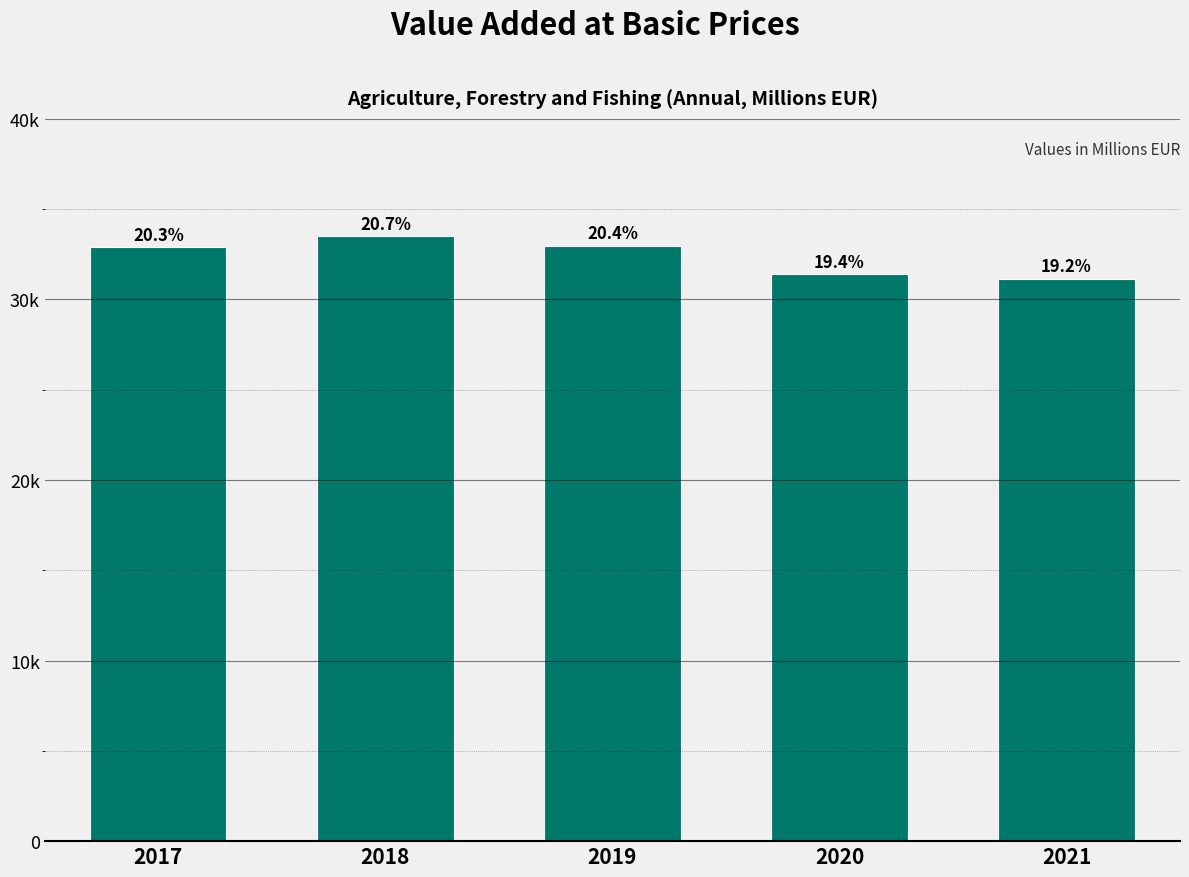

Are the bars horizontal?

No